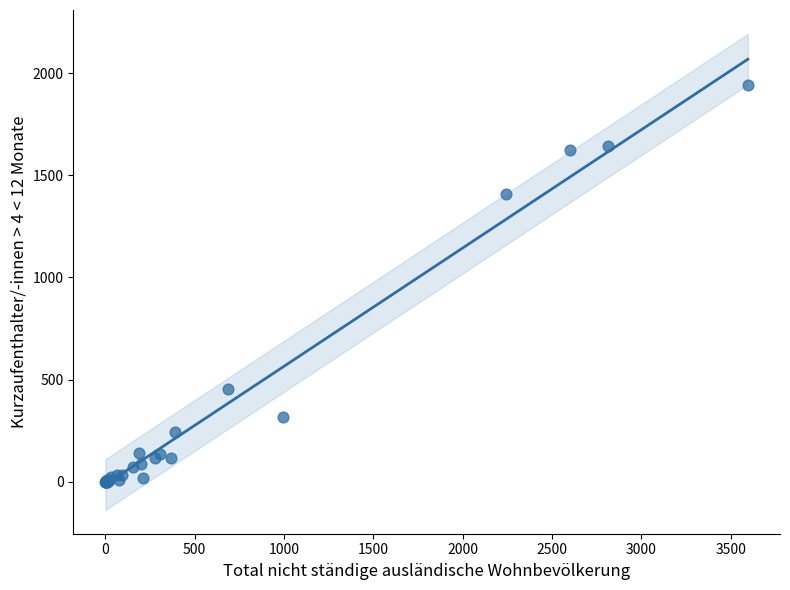

What Y value in the scatter plot is closest to 970?

1410